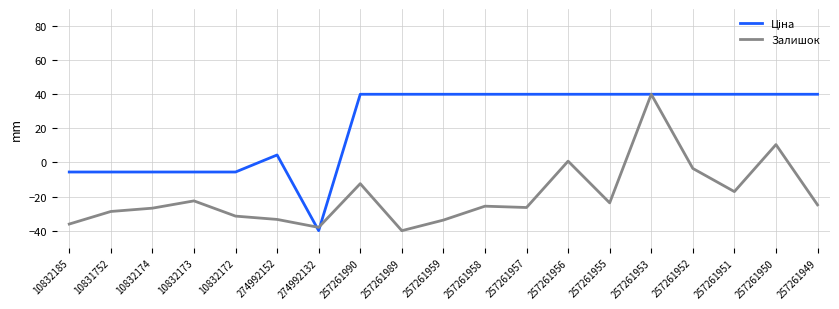

True or false: Залишок has a value of 10.0 at 257261953.

False